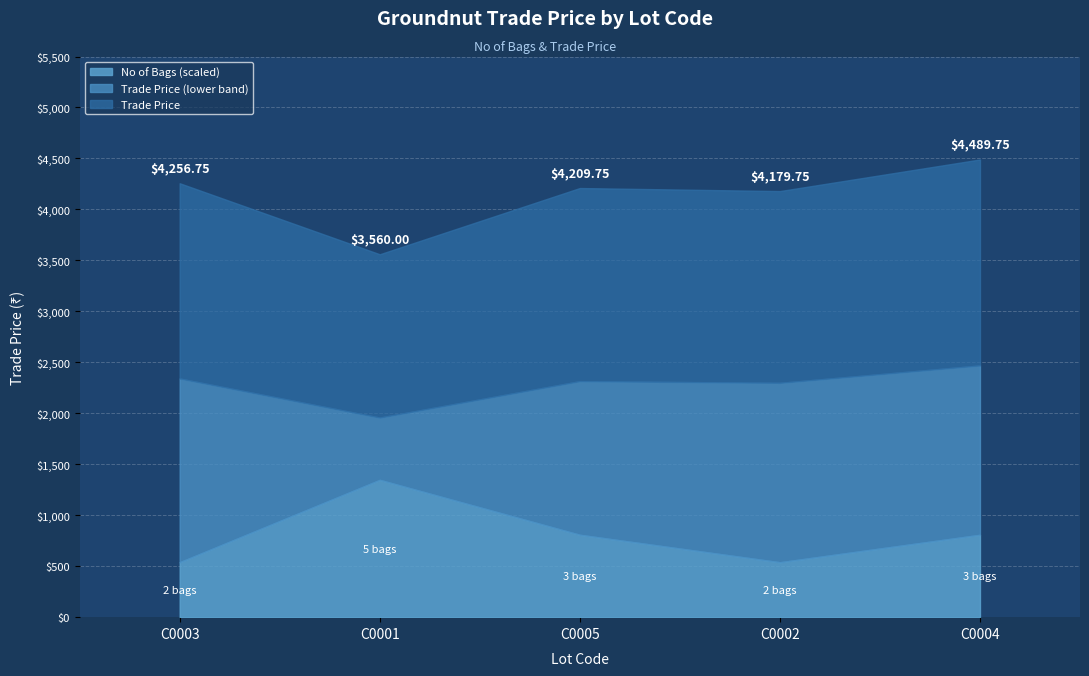

Is it true that the value at C0001 is 5460.1?

False